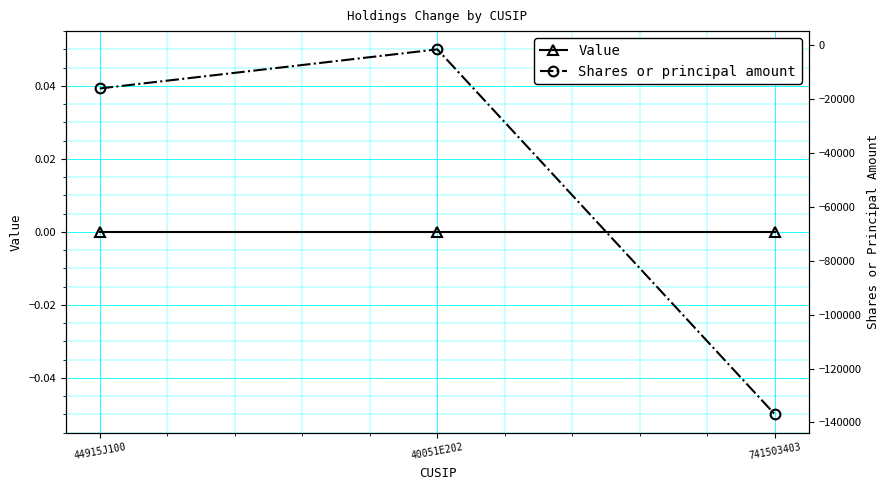

Between 40051E202 and 741503403, which is larger?

40051E202